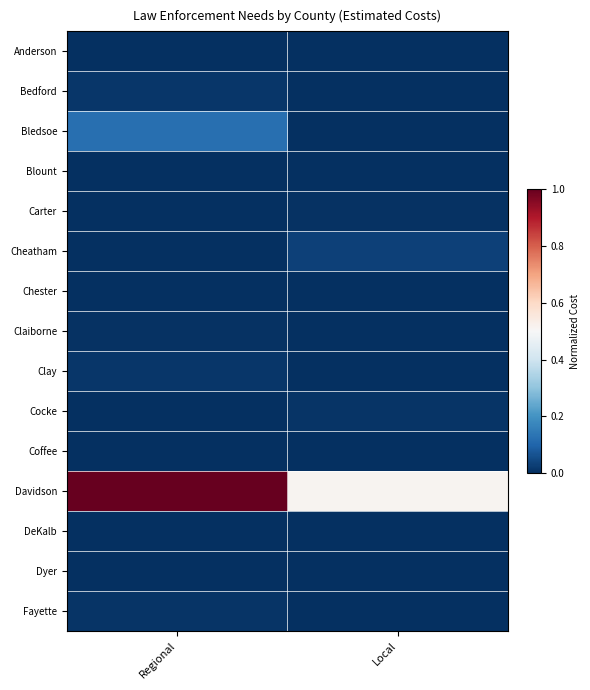

Which has a higher value, Local or Regional?

Local